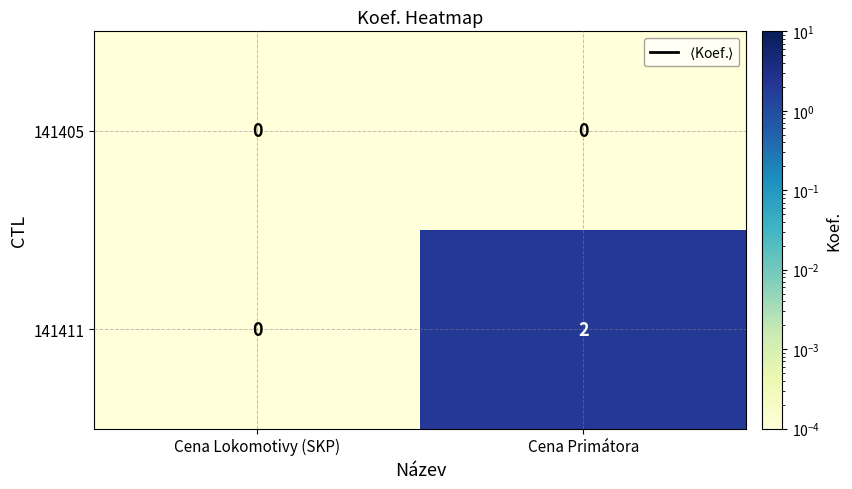

Which series has the largest total across all categories?

141411